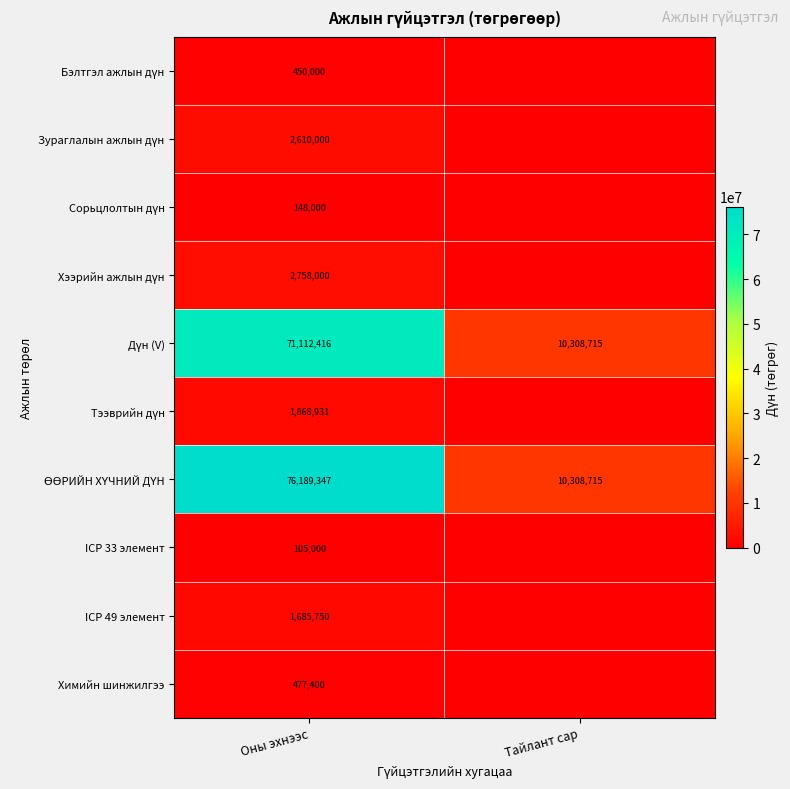

What is the total value across all series at Оны эхнээс?

157404844